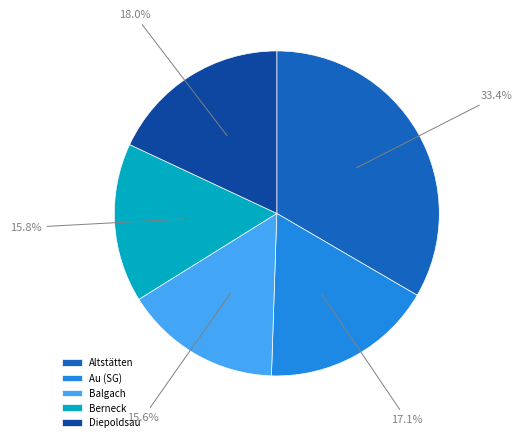

To the nearest percent, what is the difference between the largest and smallest slice percentages?

18%